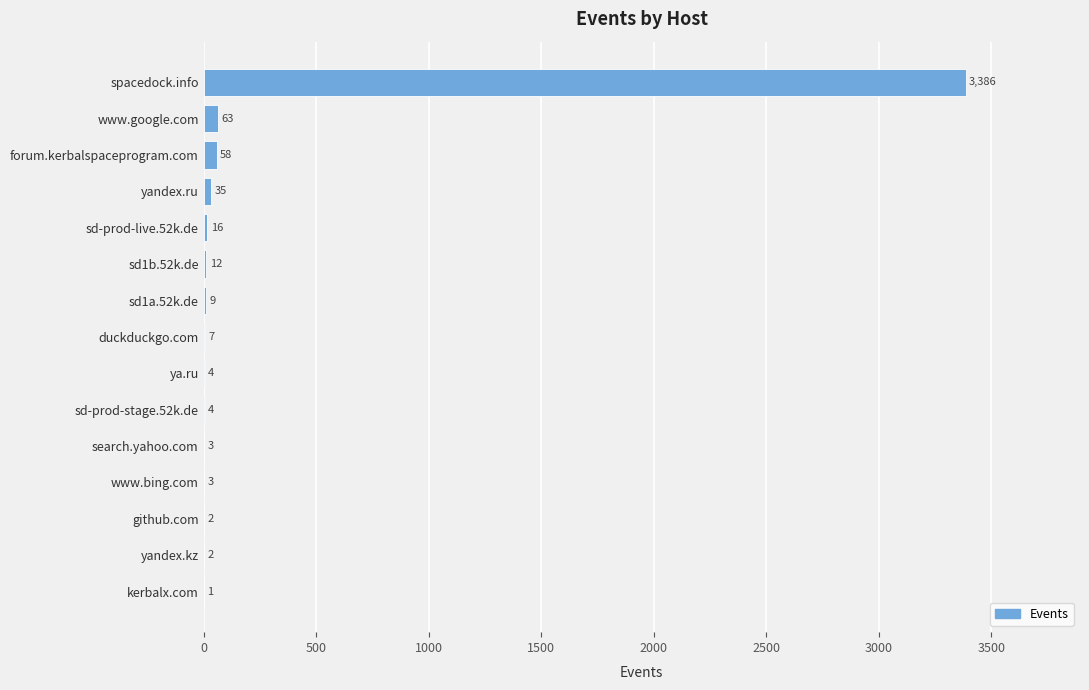

The value at yandex.ru is 35. True or false?

True